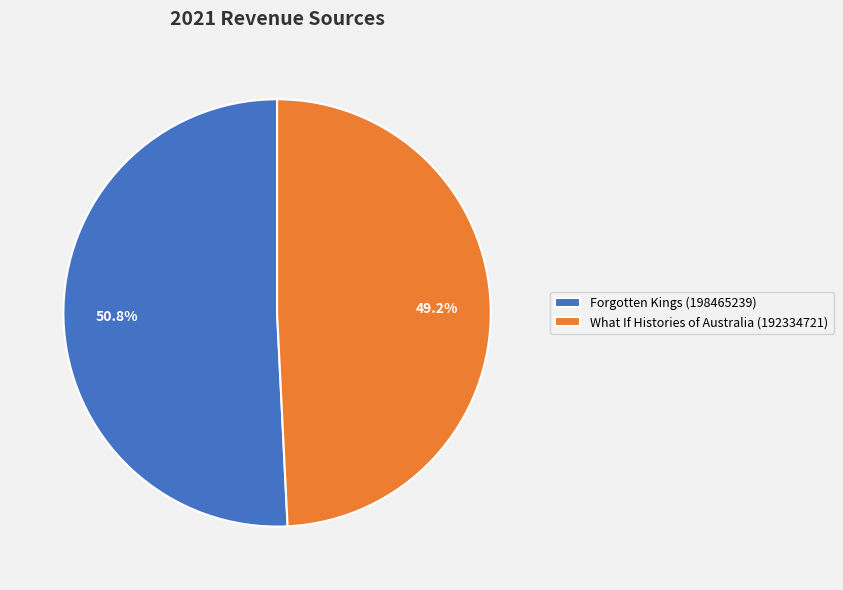

Is the sum of Forgotten Kings (198465239) and What If Histories of Australia (192334721) greater than half?

Yes